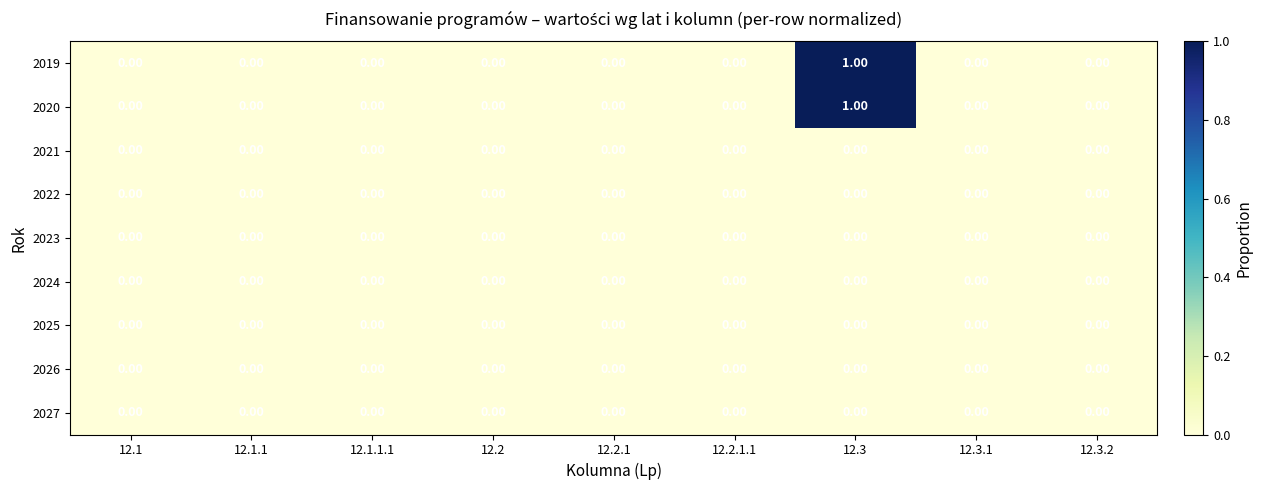

At which category is the sum across all series the highest?

12.3